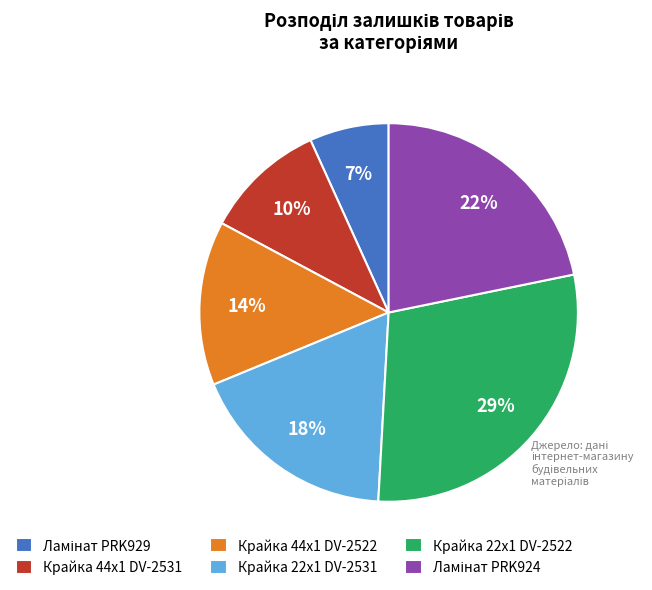

Does any single category account for the majority?

No